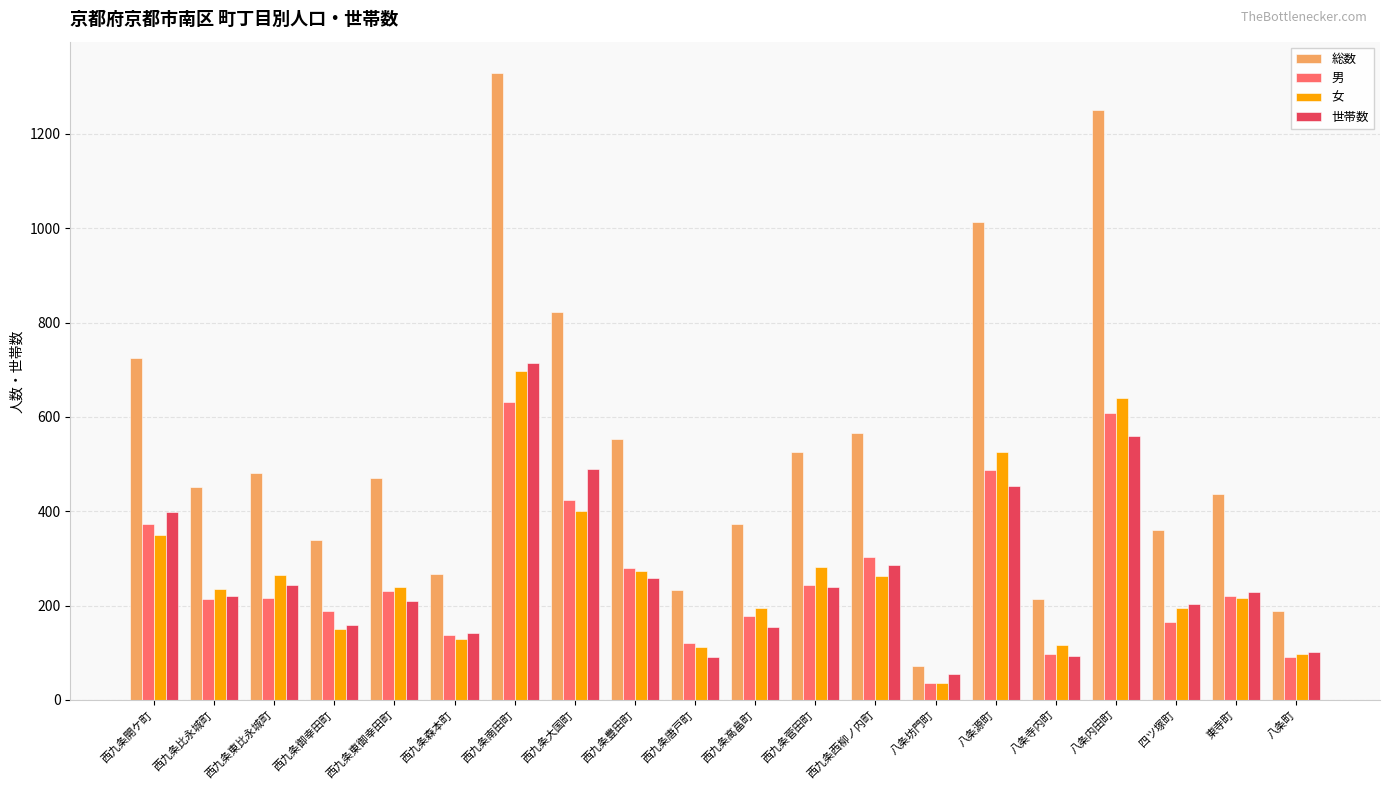

Read the 女 value at 八条源町.

525